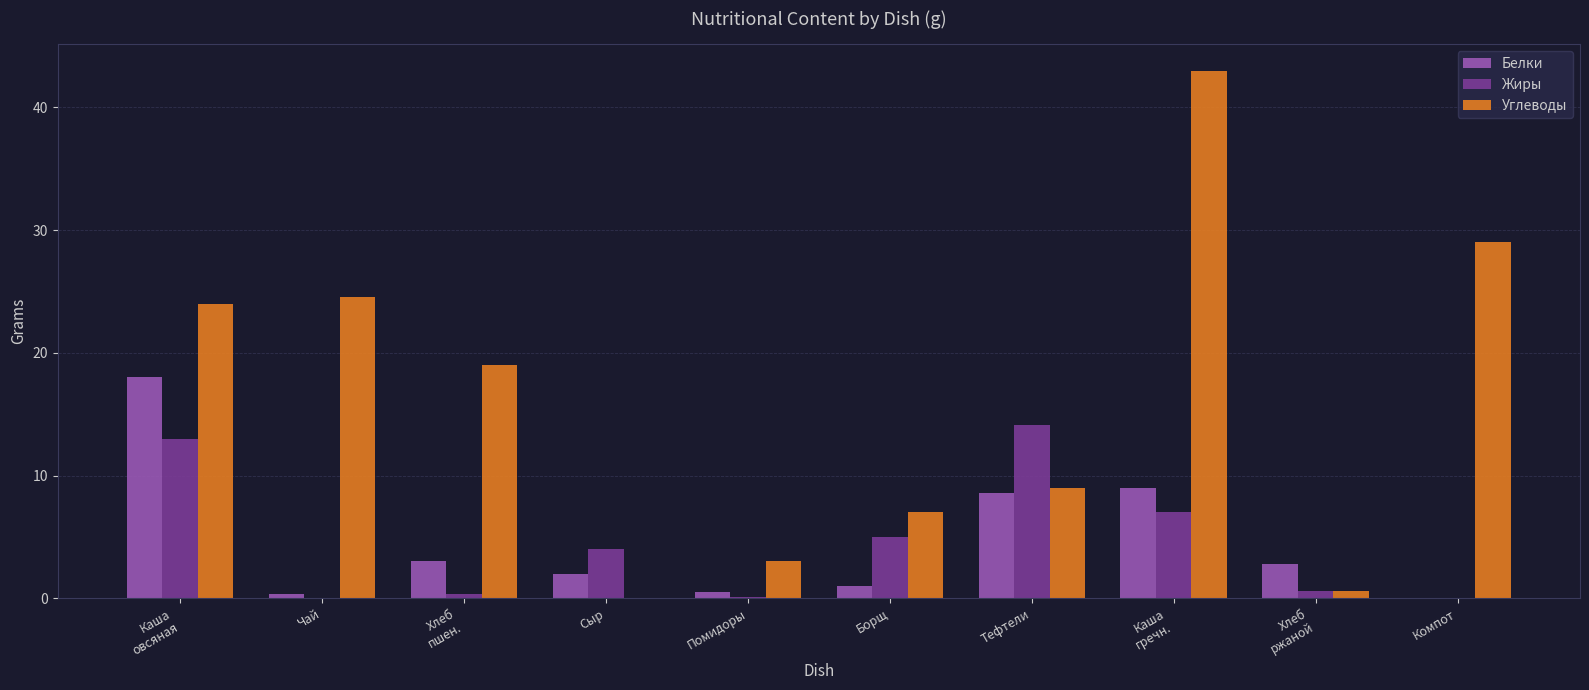

What is the highest value of the Жиры series?

14.1